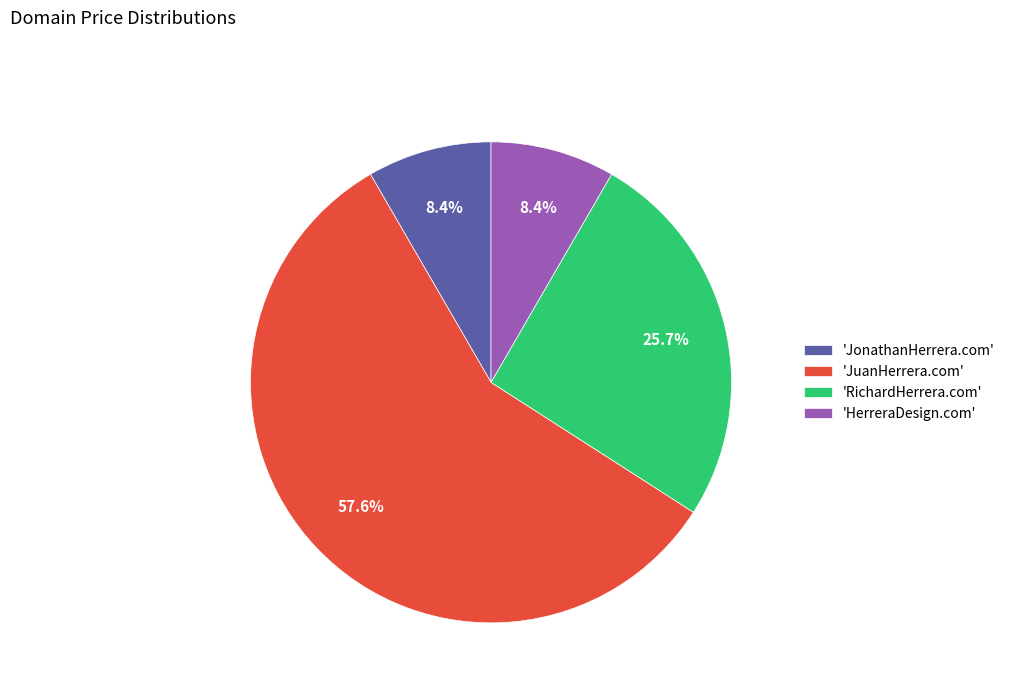

Is there a majority slice in this chart?

Yes